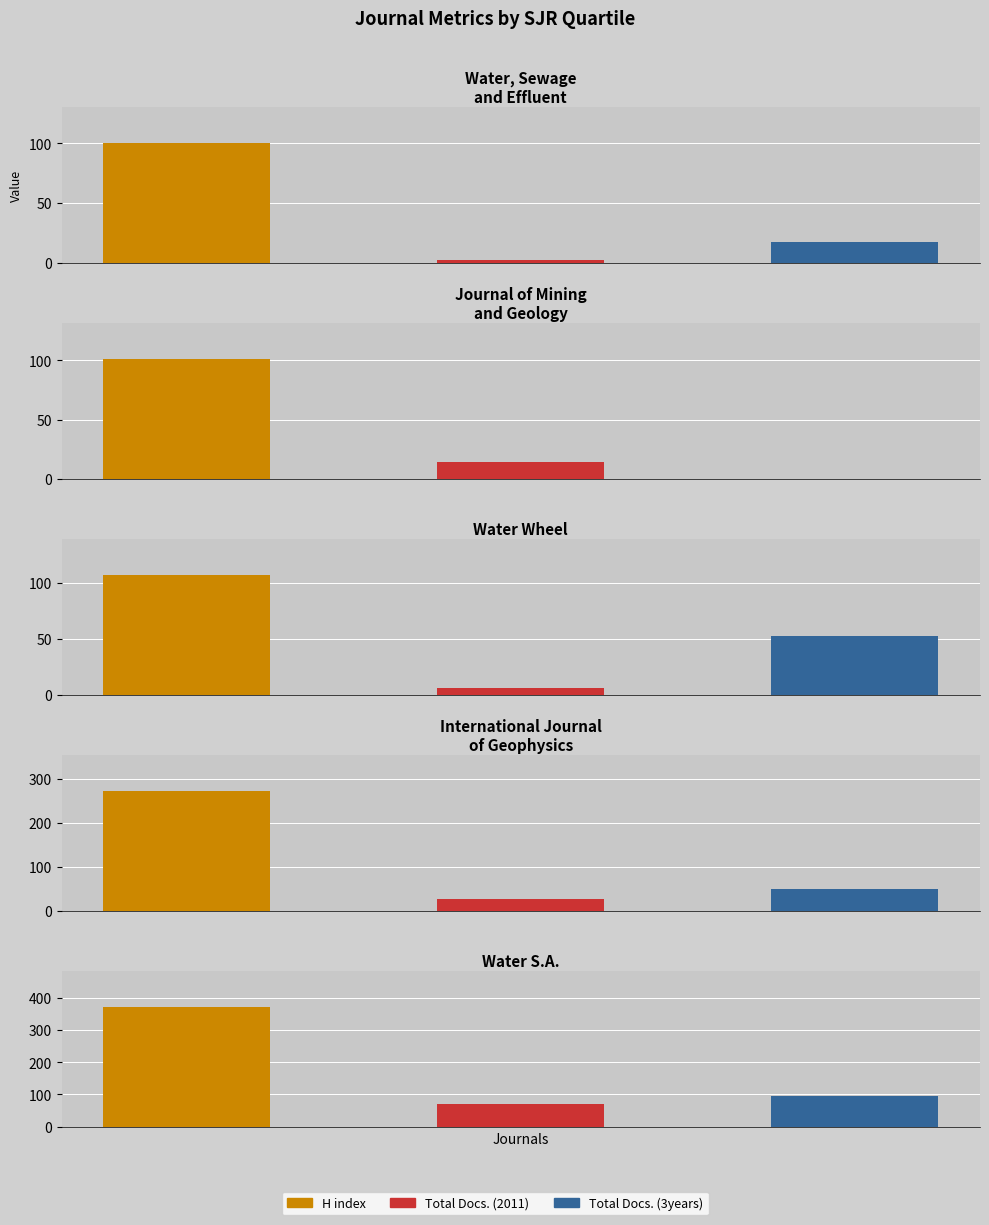

How many bars are there in total?

15